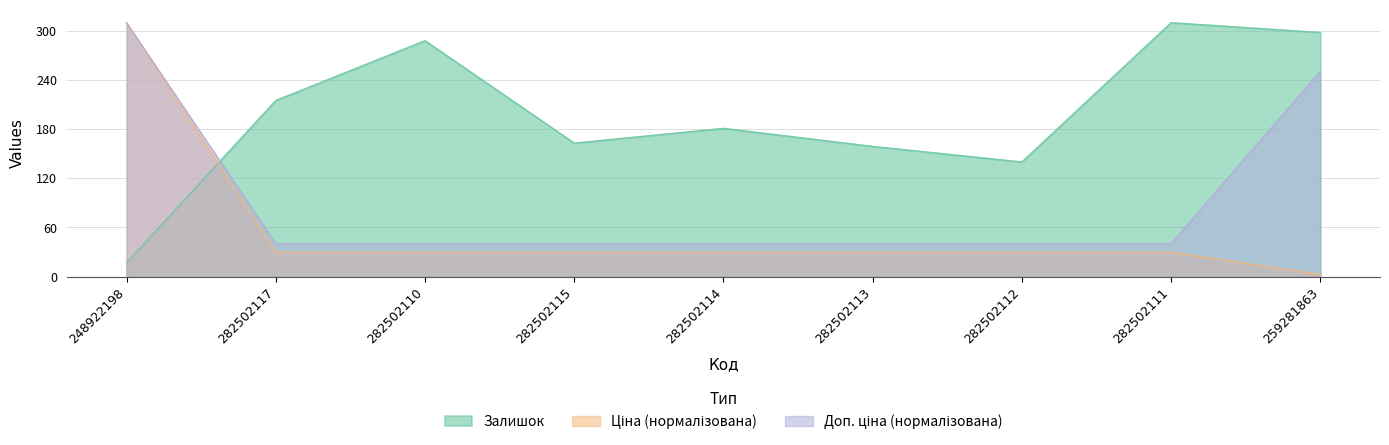

How many values in the Ціна series are below 29?

1